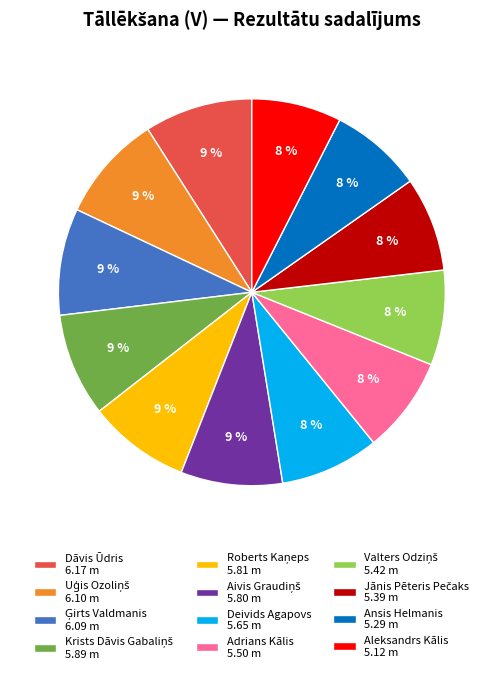

Count the number of slices in the pie.

12